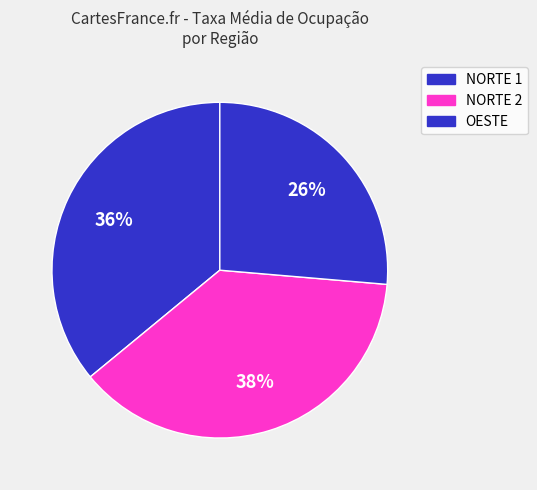

Is there a majority slice in this chart?

No